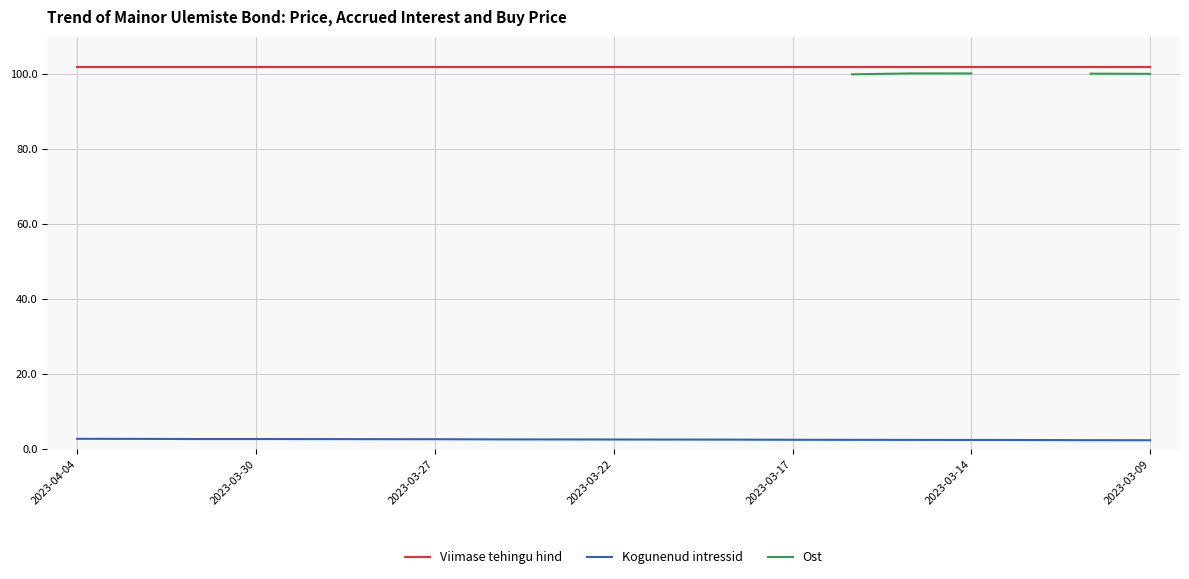

What is the difference between the maximum and minimum values in the Kogunenud intressid series?

0.4